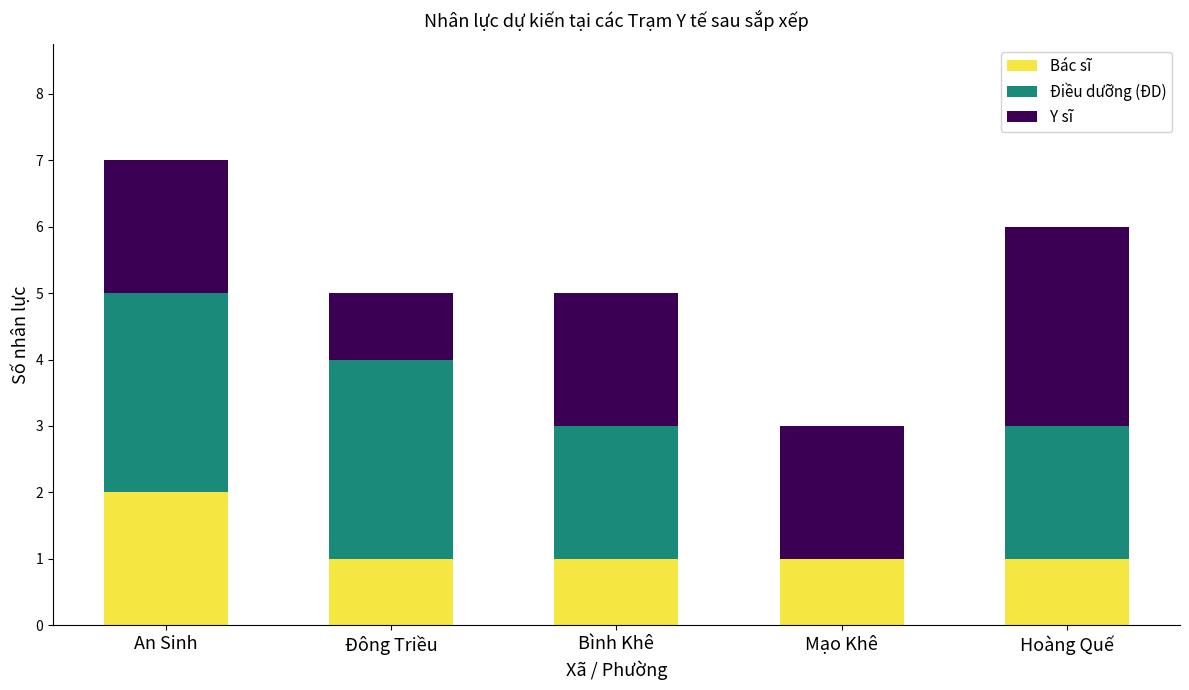

At which label does Bác sĩ reach its peak?

An Sinh